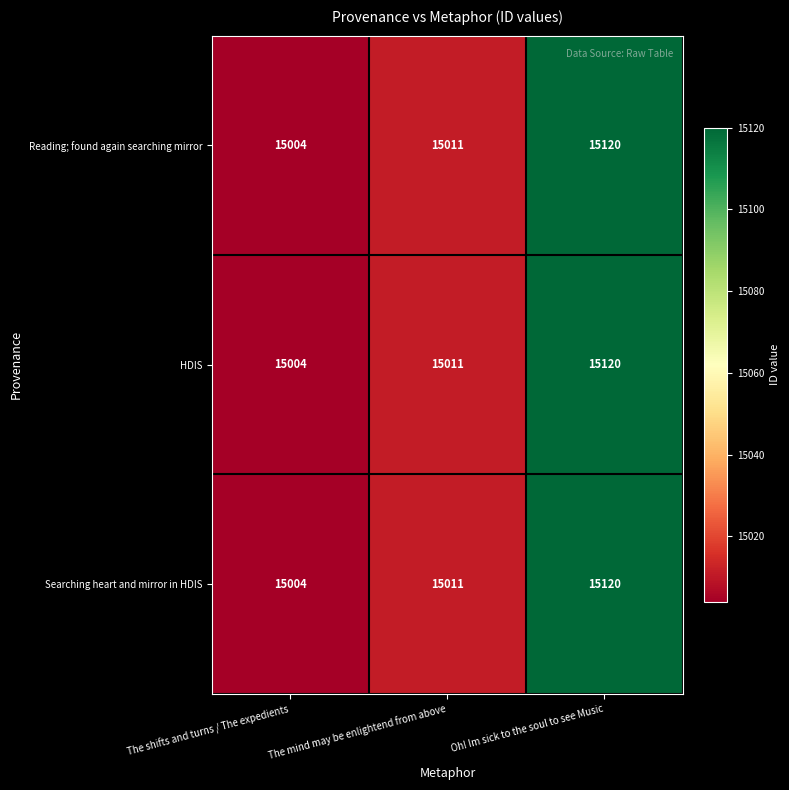

What is the greatest value displayed?

15120